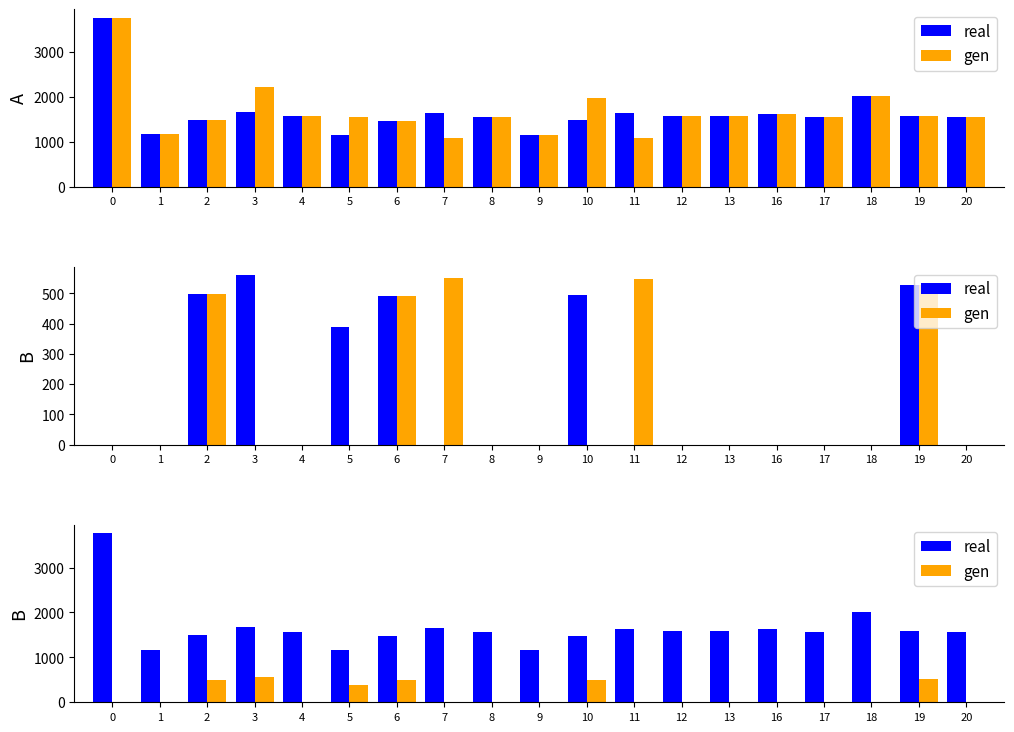

The value of real at 8 is 1559.6. True or false?

True